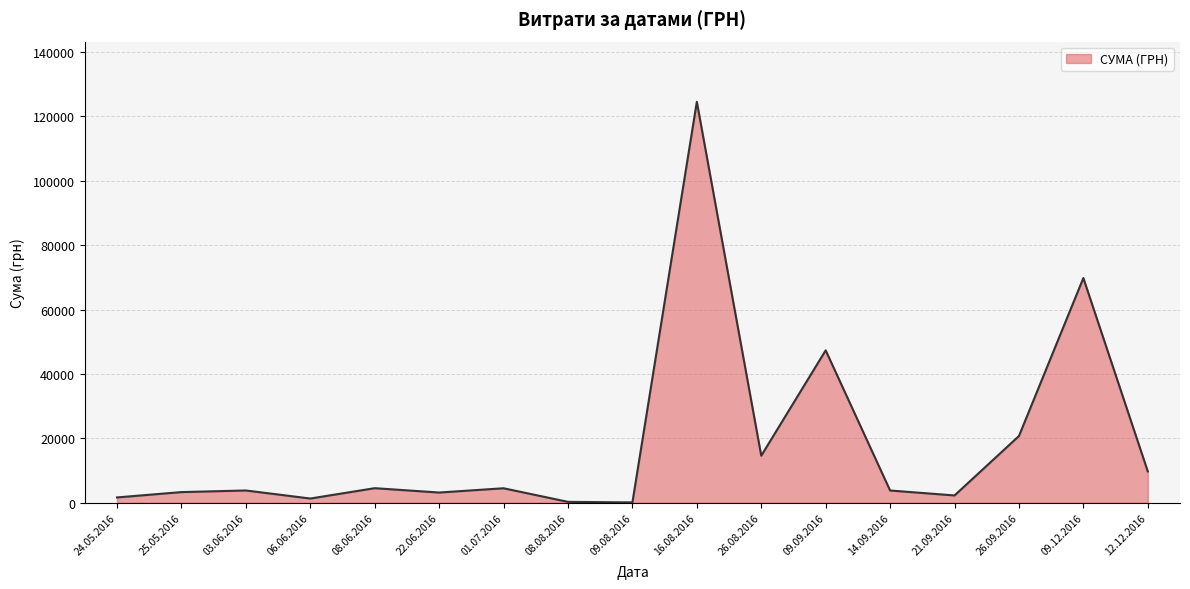

What is the difference between the values at 16.08.2016 and 08.06.2016?

119982.0